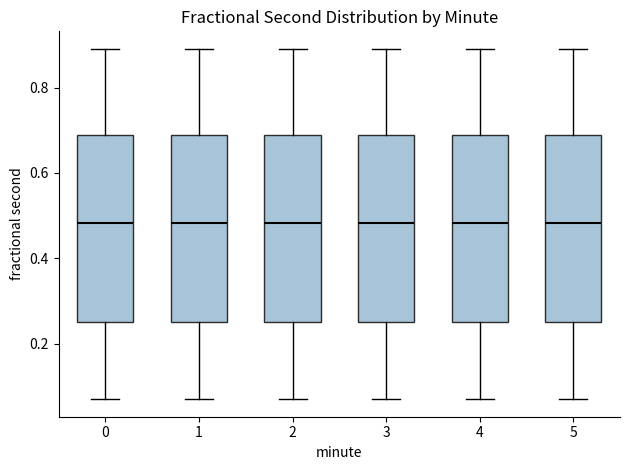

Where does the upper whisker of the box at x = 3 end on the y-axis? The values are not printed on the chart, so give them approximately, as read against the axis.

0.90